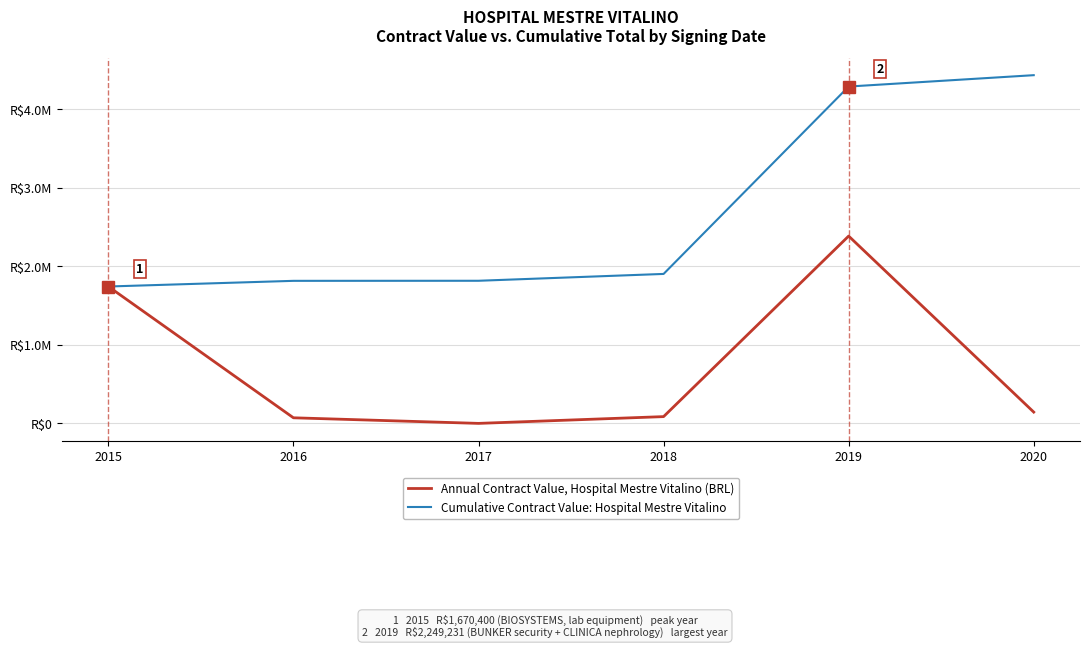

What are all the series names shown in the legend?

Annual Contract Value, Hospital Mestre Vitalino (BRL), Cumulative Contract Value: Hospital Mestre Vitalino